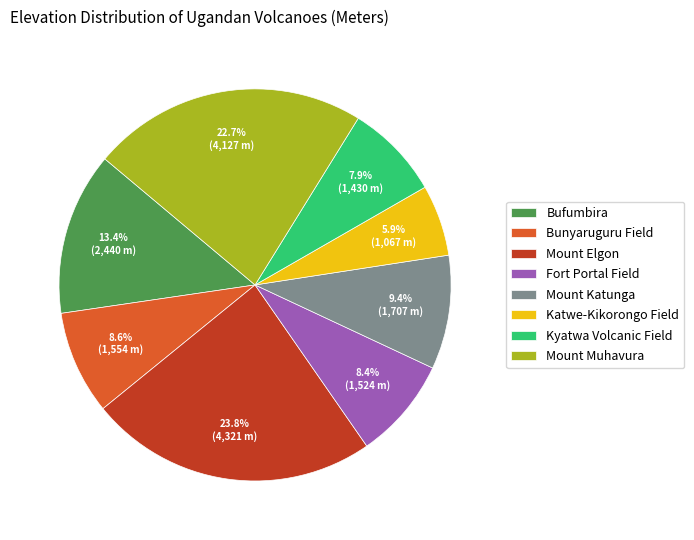

Is there any slice that represents more than half of the pie?

No